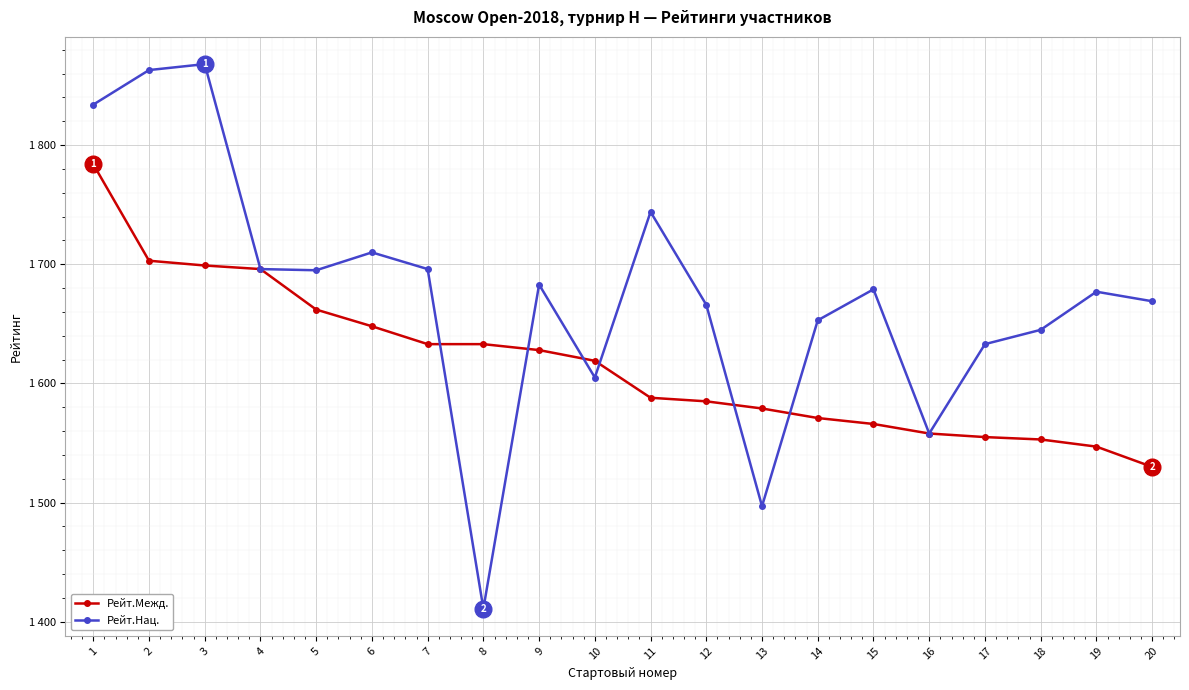

At which category is the sum across all series the highest?

1